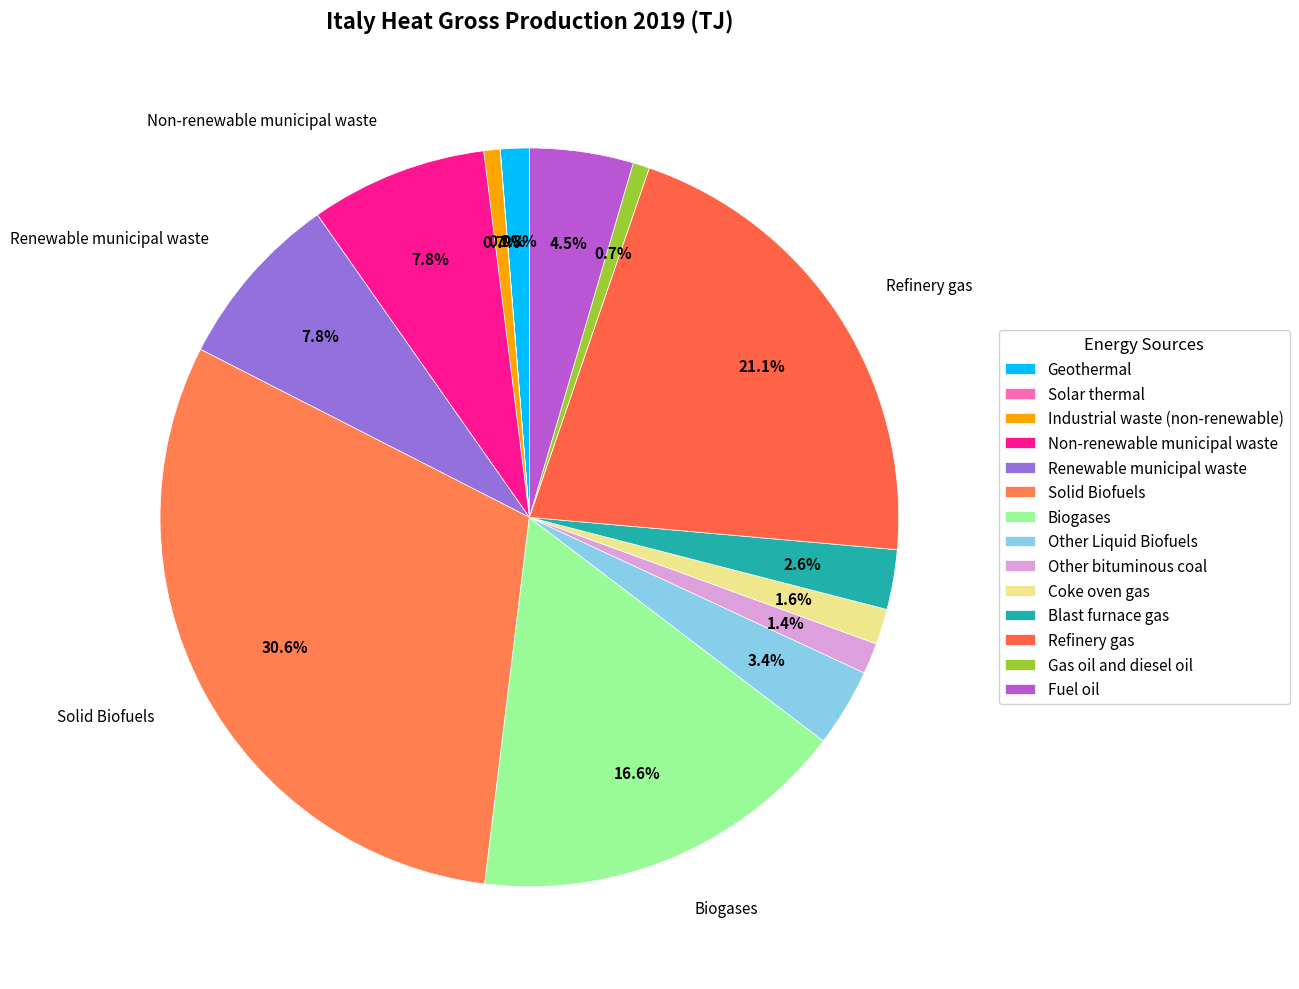

Count the number of slices in the pie.

14